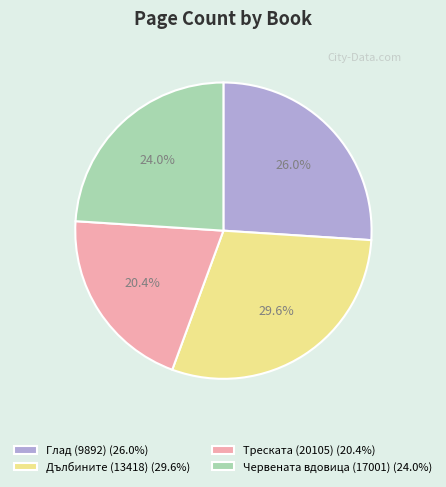

Count the number of slices in the pie.

4